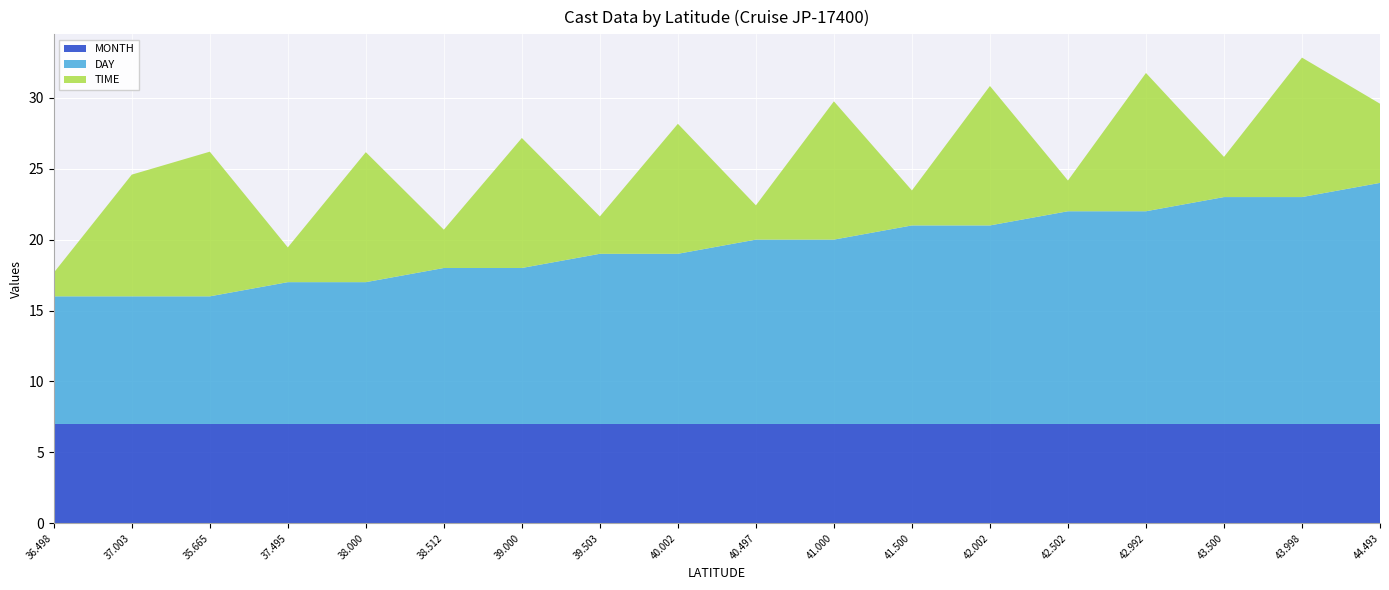

Reading left to right, transcribe all the data shown in this chart.

TIME: 1.7	8.6	10.2	2.5	9.2	2.7	9.2	2.6	9.2	2.4	9.8	2.5	9.8	2.2	9.8	2.8	9.8	5.6
DAY: 9.0	9.0	9.0	10.0	10.0	11.0	11.0	12.0	12.0	13.0	13.0	14.0	14.0	15.0	15.0	16.0	16.0	17.0
MONTH: 7.0	7.0	7.0	7.0	7.0	7.0	7.0	7.0	7.0	7.0	7.0	7.0	7.0	7.0	7.0	7.0	7.0	7.0